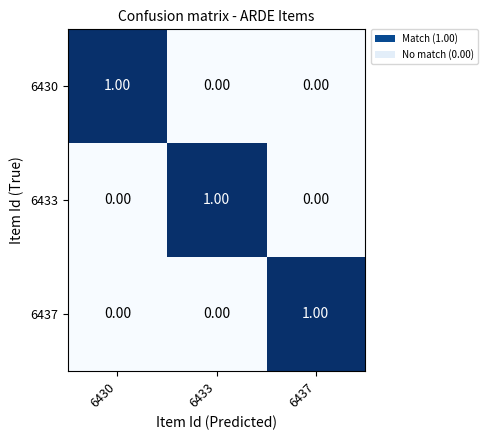

Count the number of data series in this chart.

3